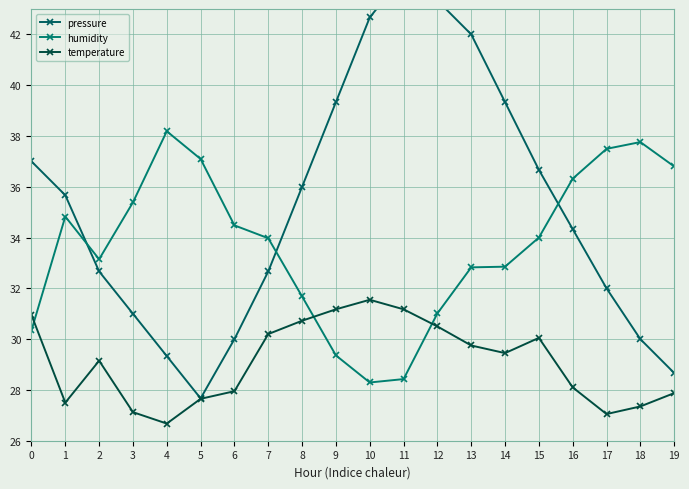

At which label does pressure reach its minimum?

5